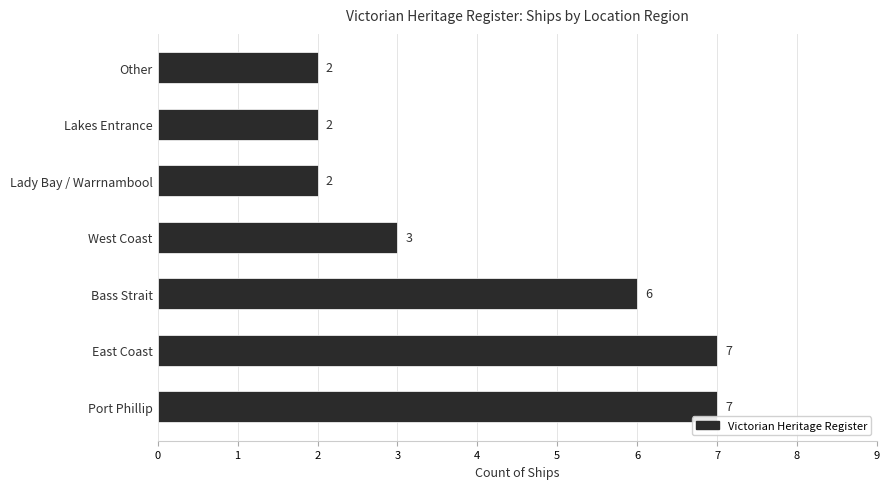

True or false: the data shows 2 at Lady Bay / Warrnambool.

True